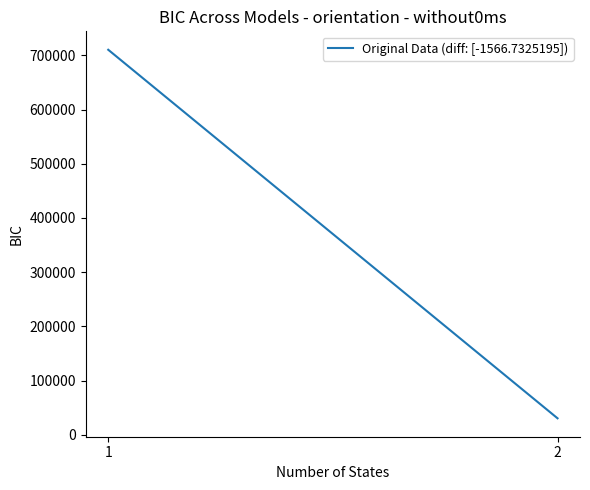

How many categories are shown in the chart?

2